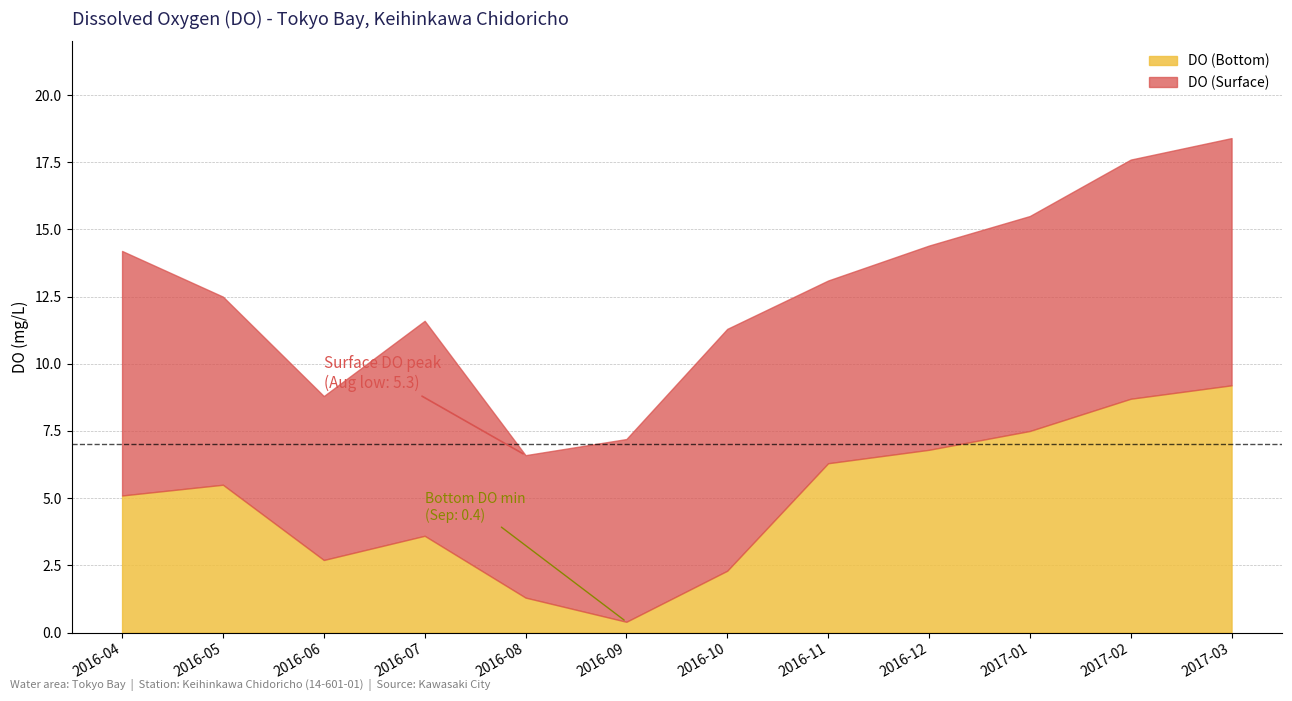

What is the average value of the DO (Bottom) series?

5.0